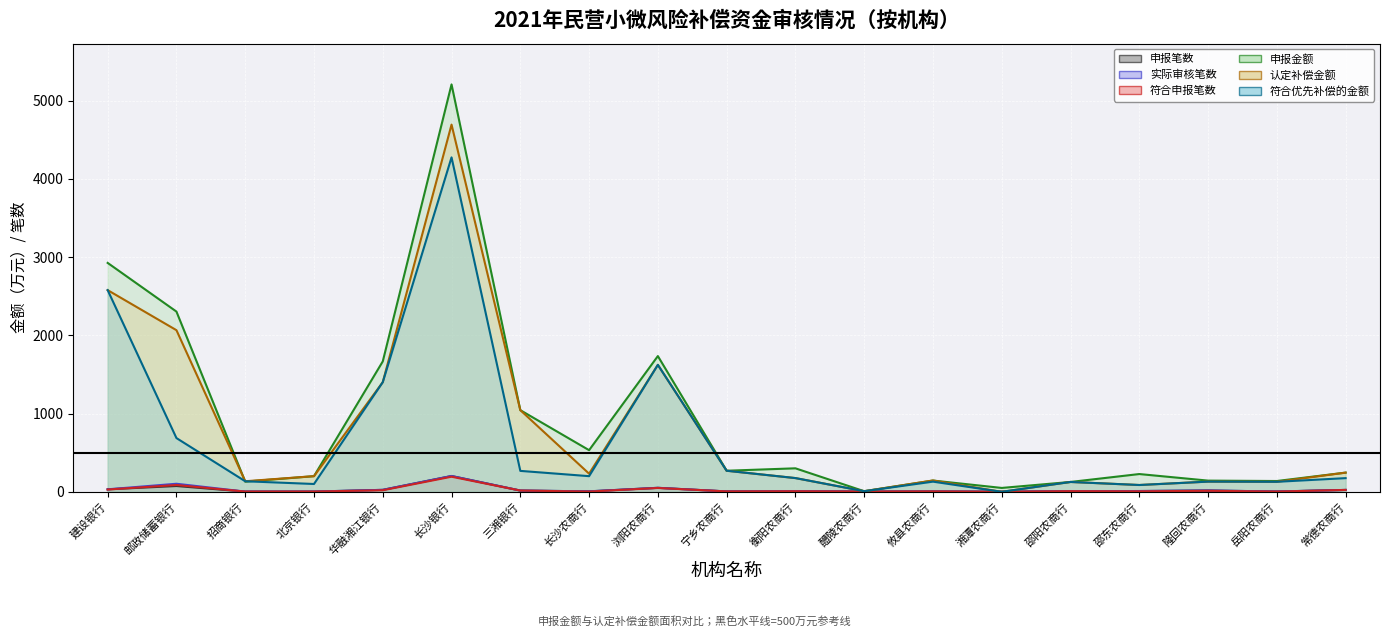

List the series in order of their peak value, highest first.

申报金额, 认定补偿金额, 符合优先补偿的金额, 申报笔数, 实际审核笔数, 符合申报笔数